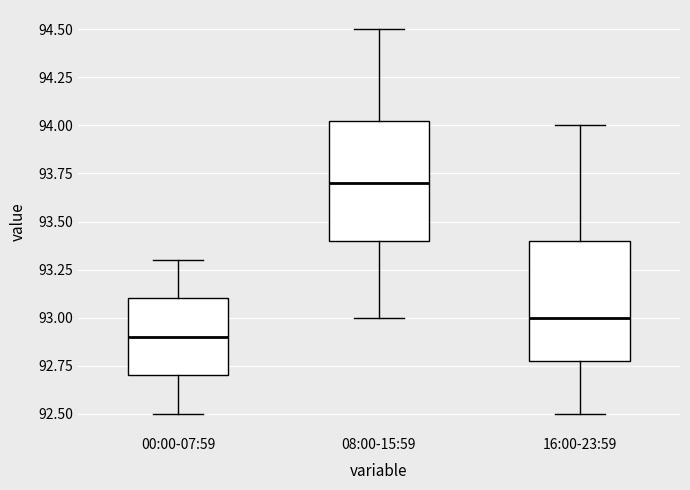

Which box's median line is the lowest?

00:00-07:59